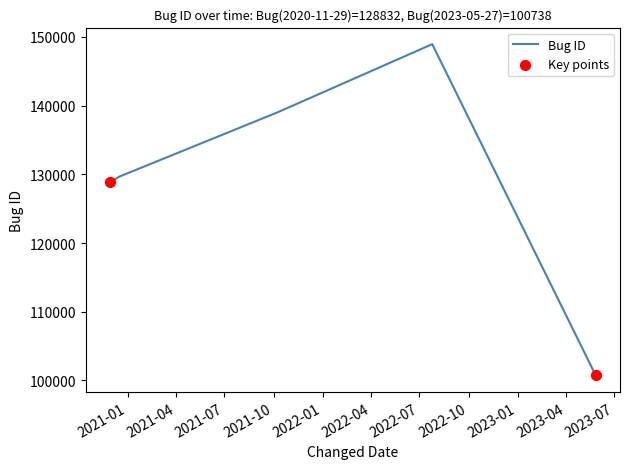

What is the difference between the second highest and second lowest values?

10182